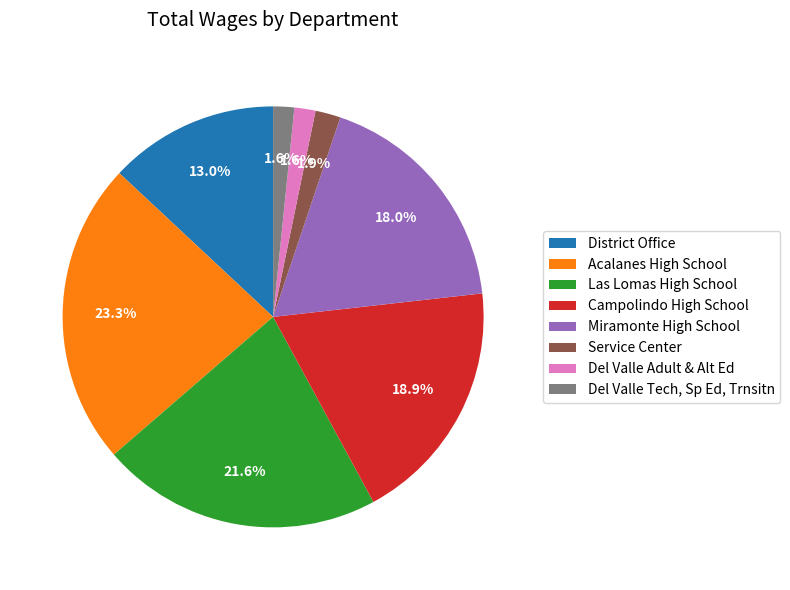

The Del Valle Adult & Alt Ed slice represents 2% of the pie. True or false?

True